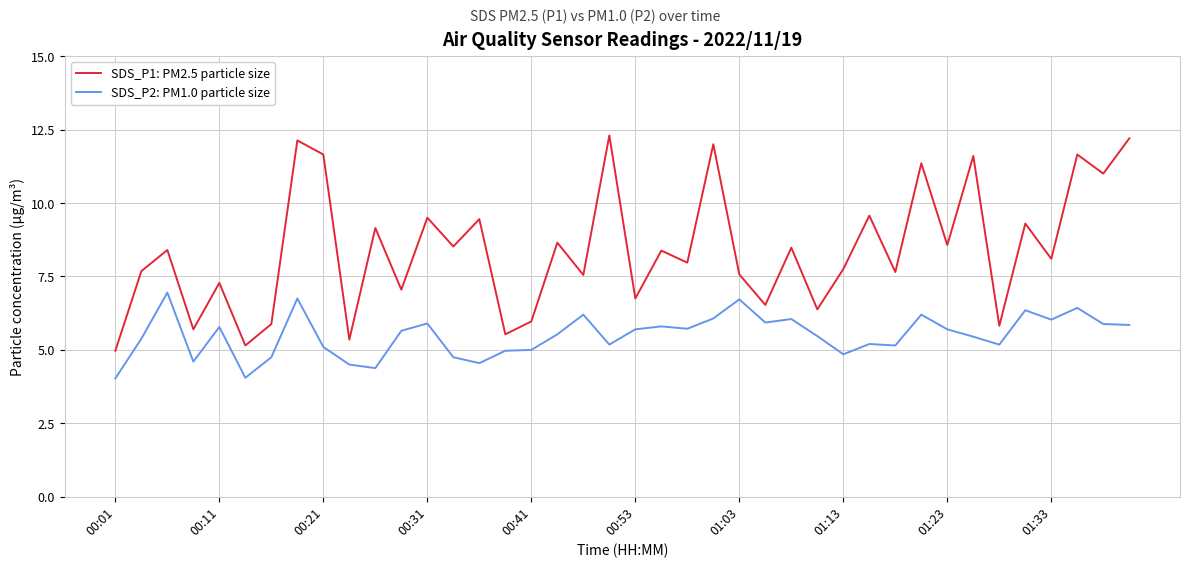

What is the minimum value for SDS_P2: PM1.0 particle size?

4.0